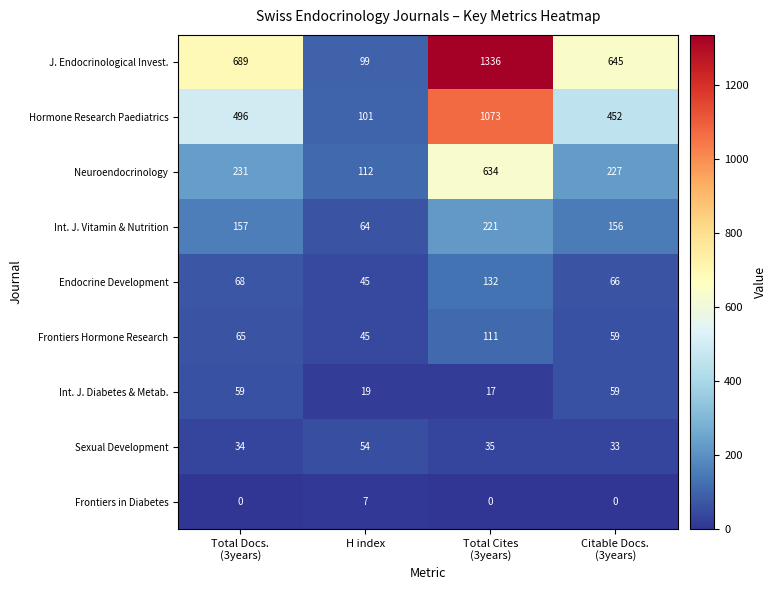

Which series has the largest range (max minus min)?

J. Endocrinological Invest.